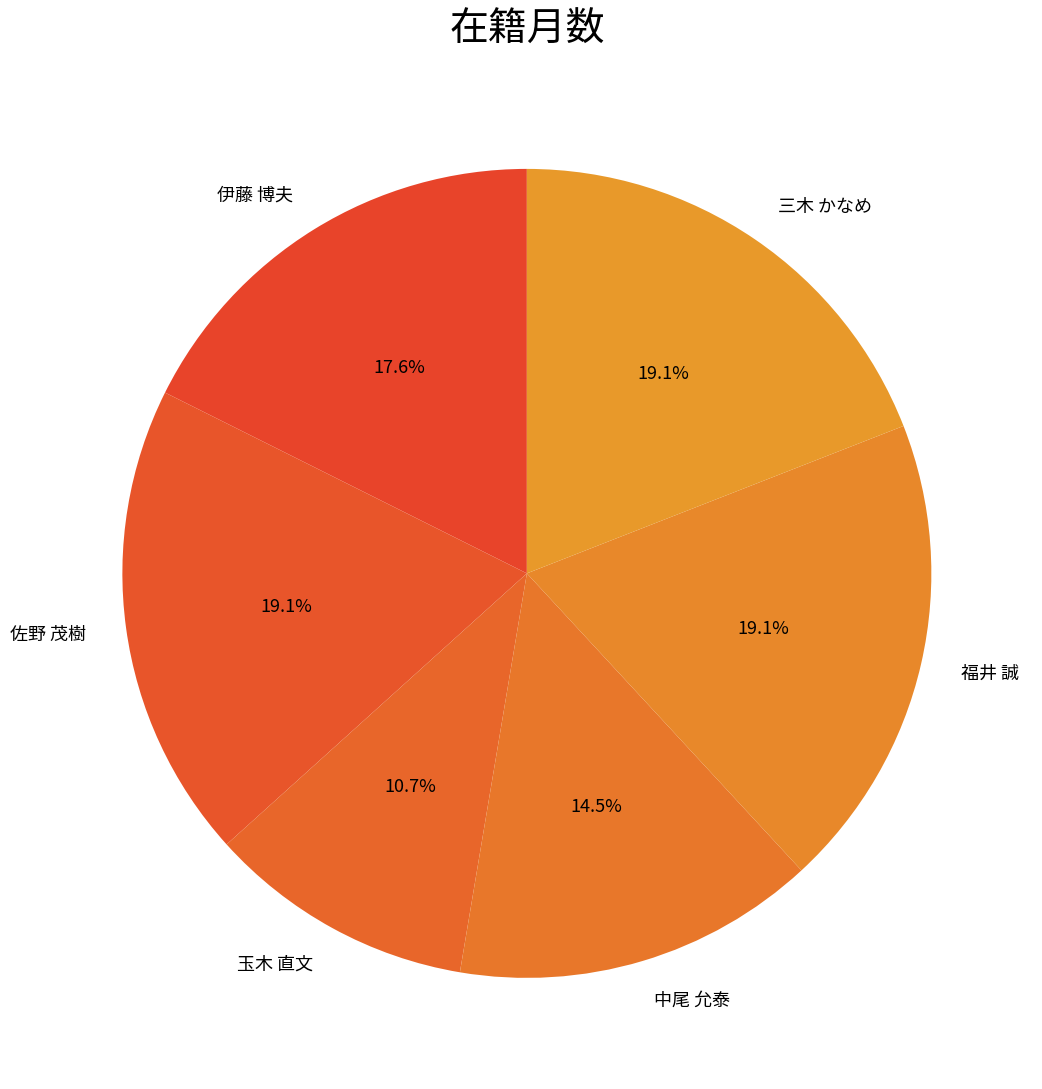

Which category has the smallest portion of the pie?

玉木 直文